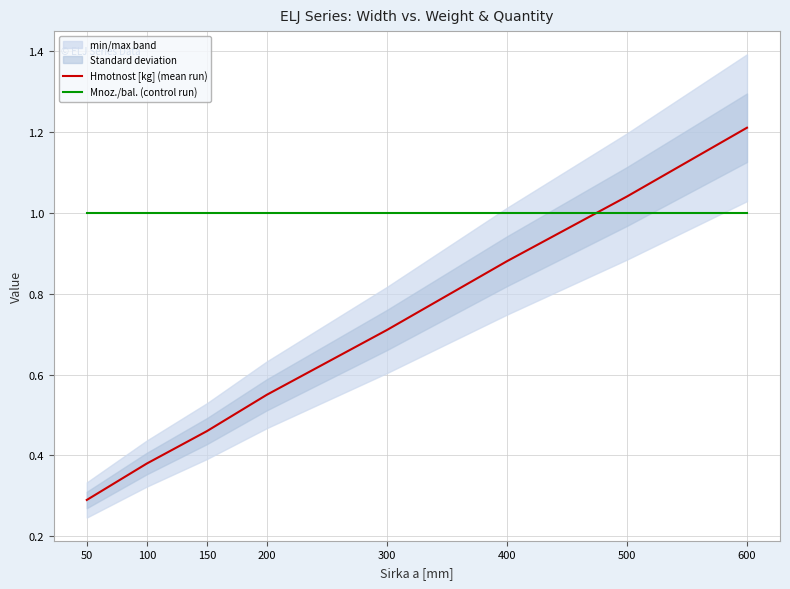

What is the sum of all Mnoz./bal. (control run) values?

8.0